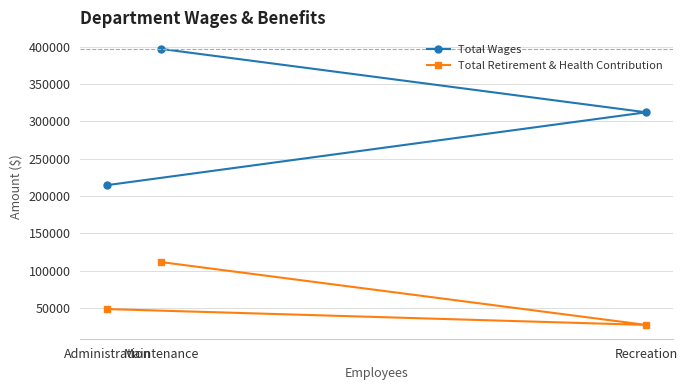

Reading left to right, extract all data points from this chart.

Total Wages: Administration=214397.0	Maintenance=396866.0	Recreation=311952.8
Total Retirement & Health Contribution: Administration=48356.0	Maintenance=111293.6	Recreation=27118.0